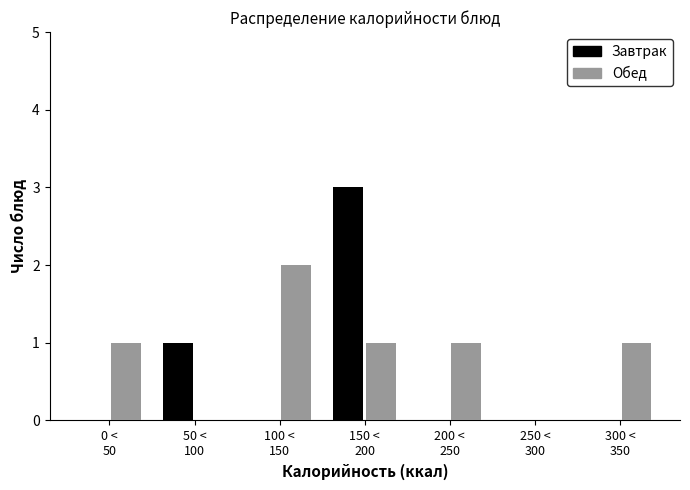

Which series has the largest total across all categories?

Обед